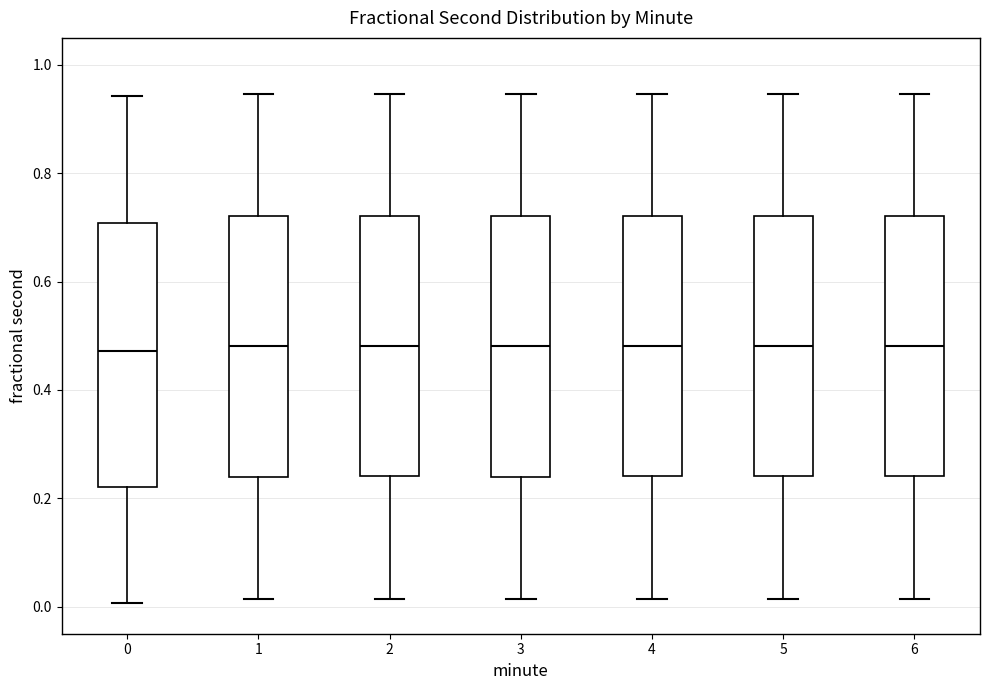

Reading left to right, read every box against the y-axis: the position of its median line, the range the box covers, and the ends of its whiskers. The values are not printed on the chart, so give them approximately, as read against the axis.

0: median 0.48, box 0.22 to 0.70, whiskers 0.00 to 0.94
1: median 0.48, box 0.24 to 0.72, whiskers 0.02 to 0.94
2: median 0.48, box 0.24 to 0.72, whiskers 0.02 to 0.94
3: median 0.48, box 0.24 to 0.72, whiskers 0.02 to 0.94
4: median 0.48, box 0.24 to 0.72, whiskers 0.02 to 0.94
5: median 0.48, box 0.24 to 0.72, whiskers 0.02 to 0.94
6: median 0.48, box 0.24 to 0.72, whiskers 0.02 to 0.94